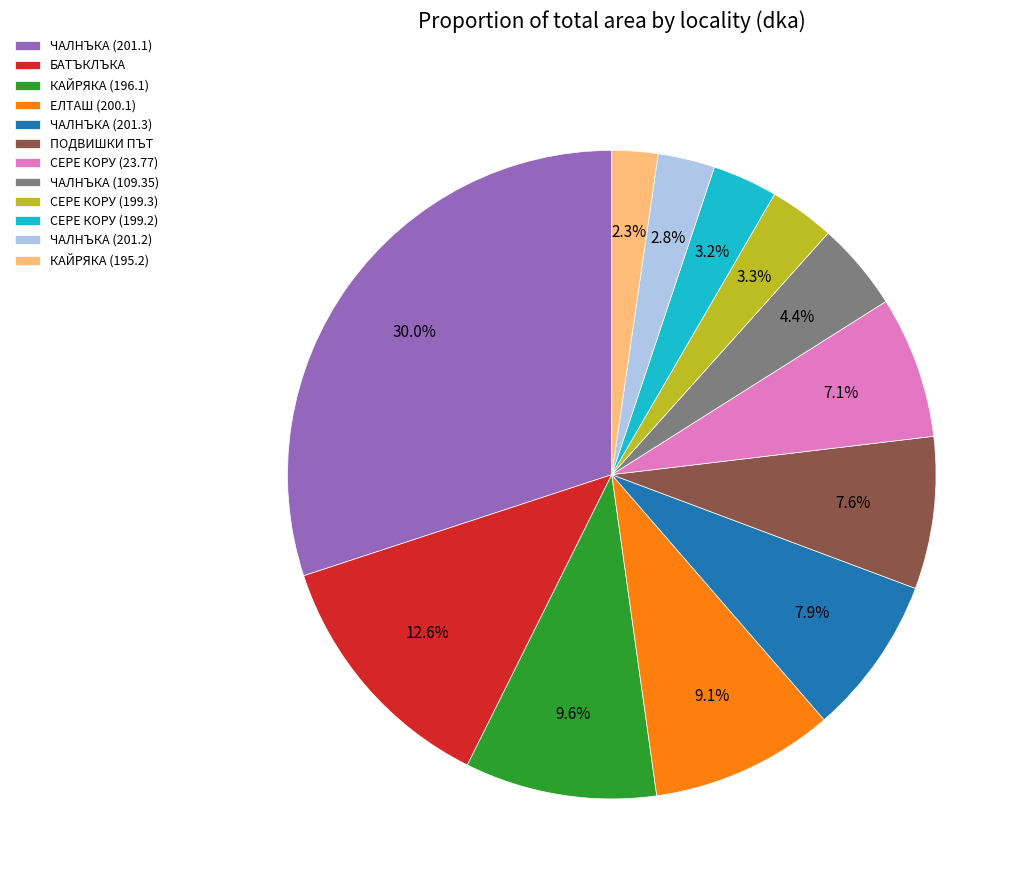

To the nearest percent, what is the average slice percentage?

8%